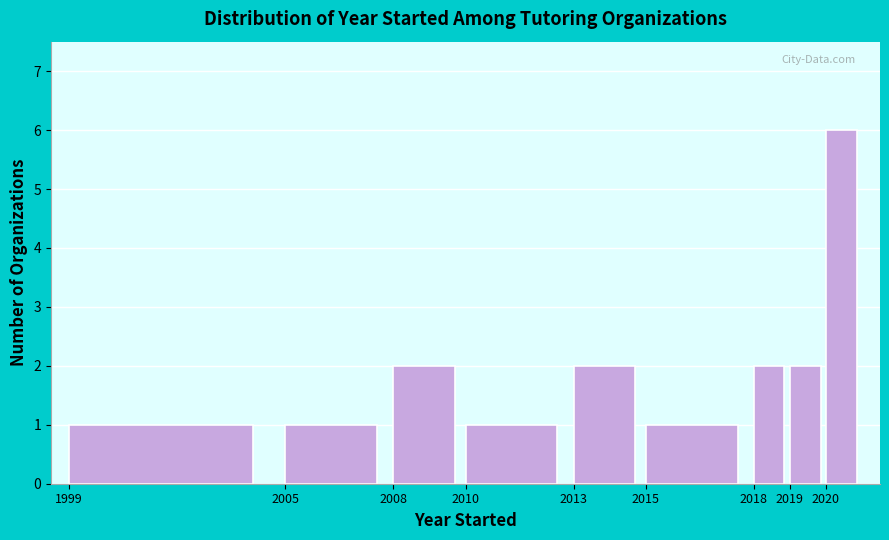

Over which range of the x-axis is the bar tallest?

2020 to 2021